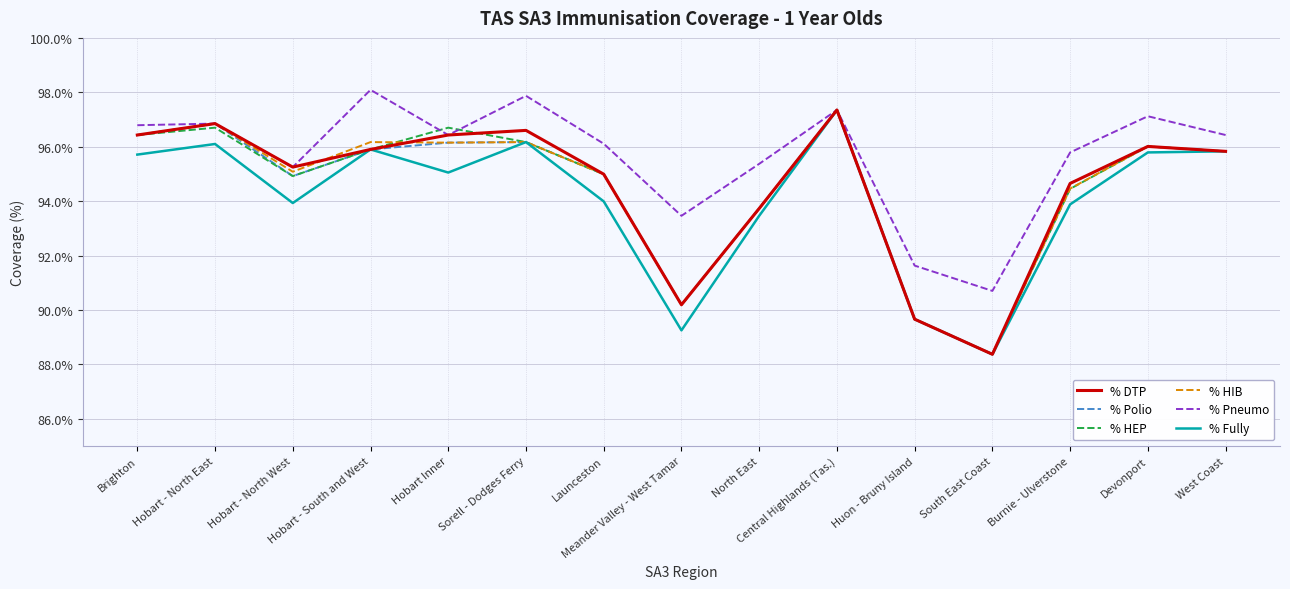

Which series has the largest total across all categories?

% Pneumo